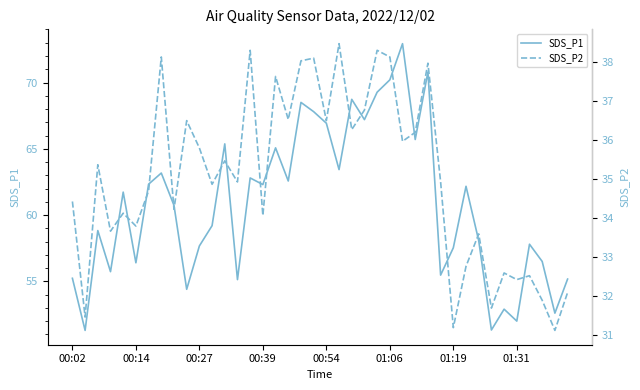

Does the chart have visible grid lines?

No